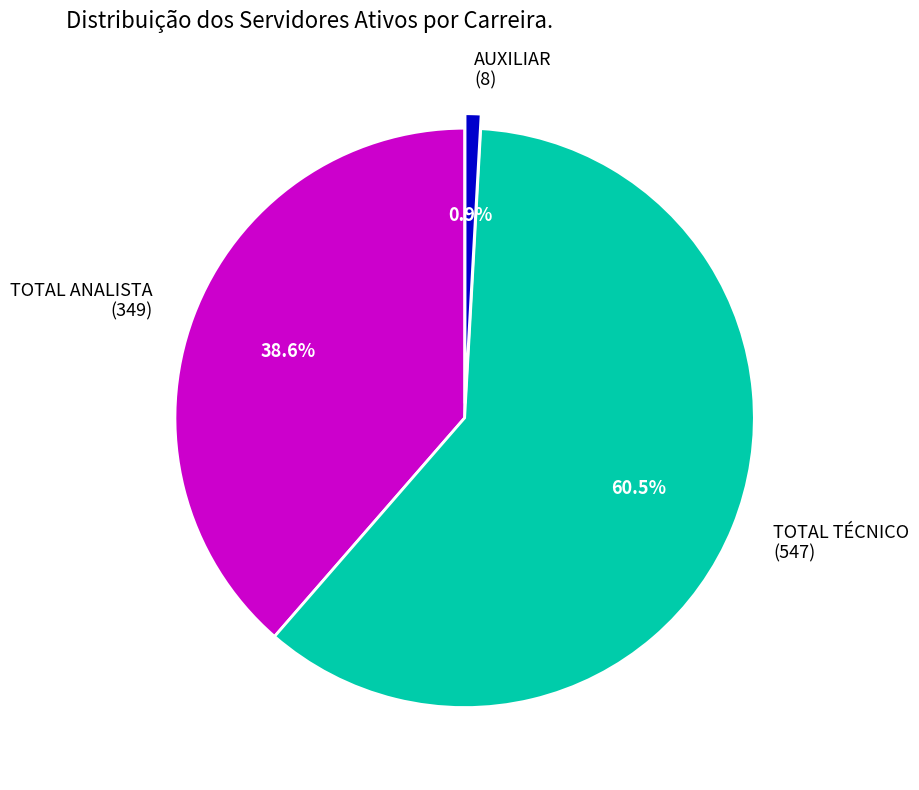

What is the ratio of the value at TOTAL TÉCNICO (547) to the value at AUXILIAR (8)?

68.4